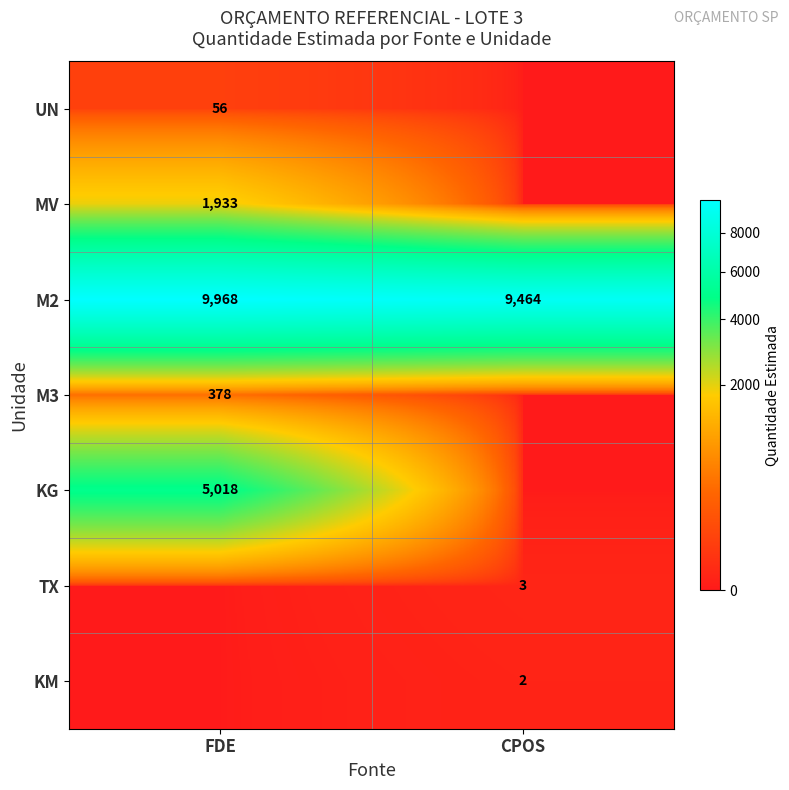

The M2 series shows 9464 at CPOS. True or false?

True